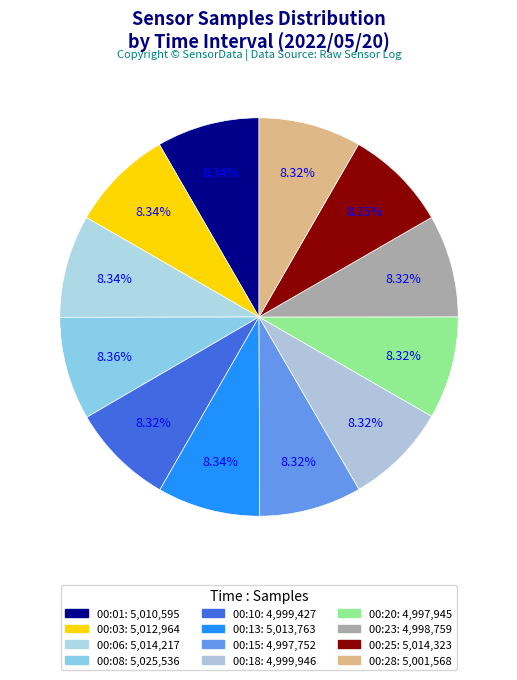

Count the number of slices in the pie.

12